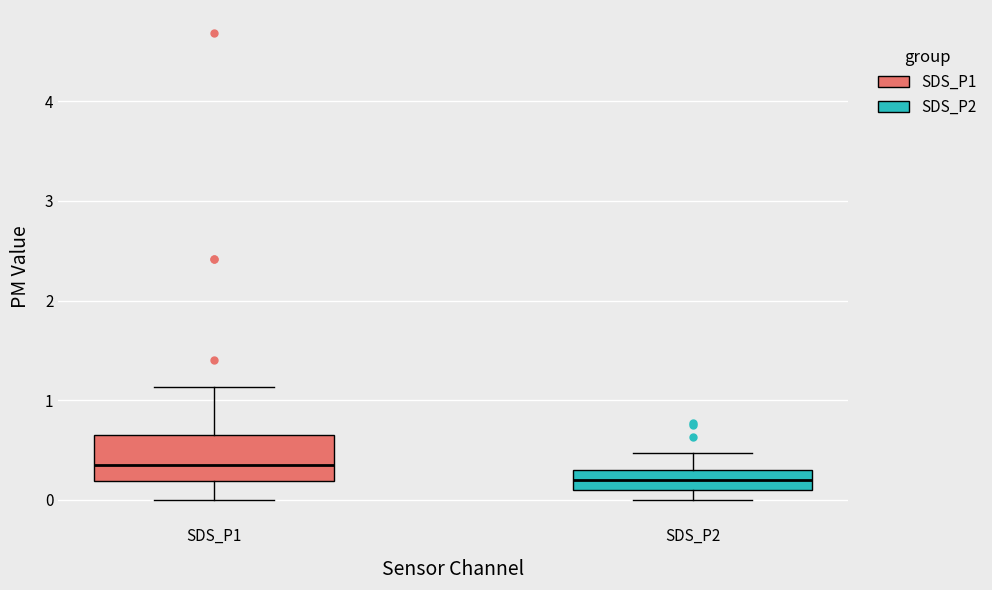

Reading left to right, read every box against the y-axis: the position of its median line, the range the box covers, and the ends of its whiskers. The values are not printed on the chart, so give them approximately, as read against the axis.

SDS_P1: median 0.4, box 0.2 to 0.6, whiskers 0.0 to 1.1
SDS_P2: median 0.2, box 0.1 to 0.3, whiskers 0.0 to 0.5